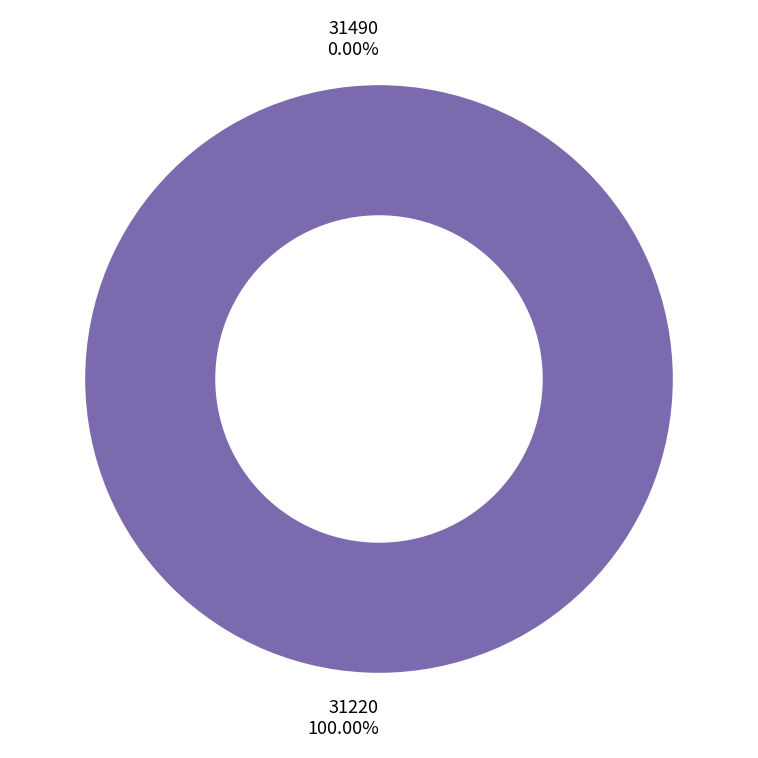

Does any single category account for the majority?

Yes